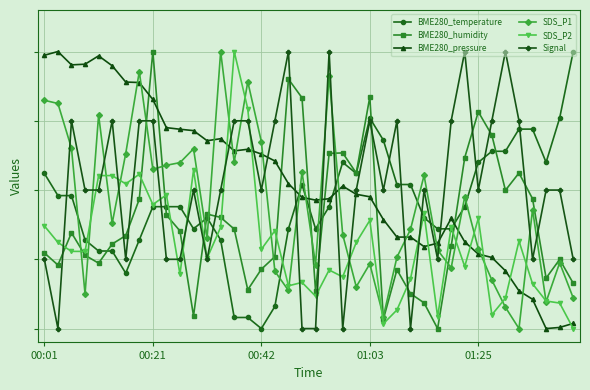

What are all the series names shown in the legend?

BME280_temperature, BME280_humidity, BME280_pressure, SDS_P1, SDS_P2, Signal